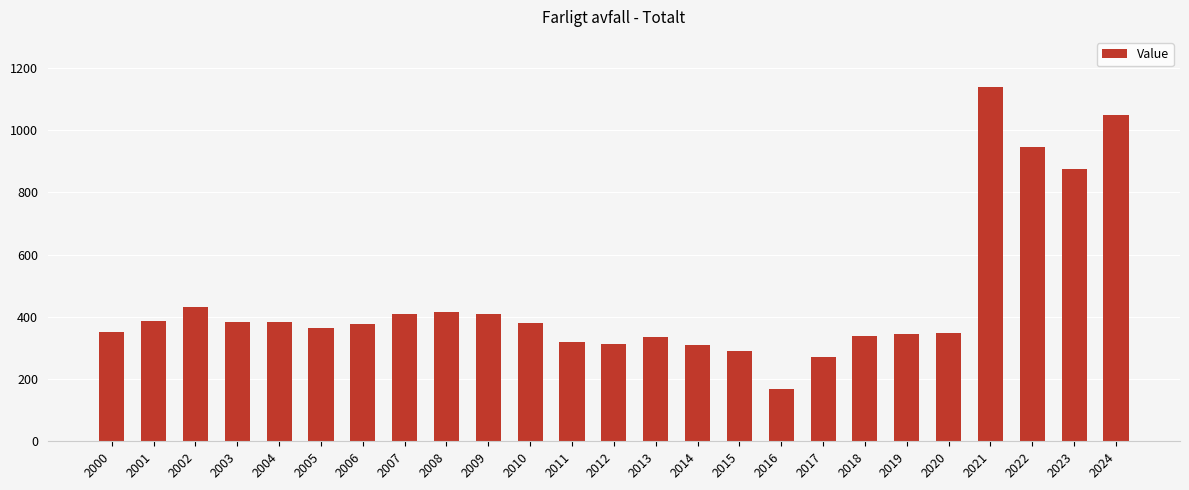

What is the value of the 21st bar from the left?

349.6